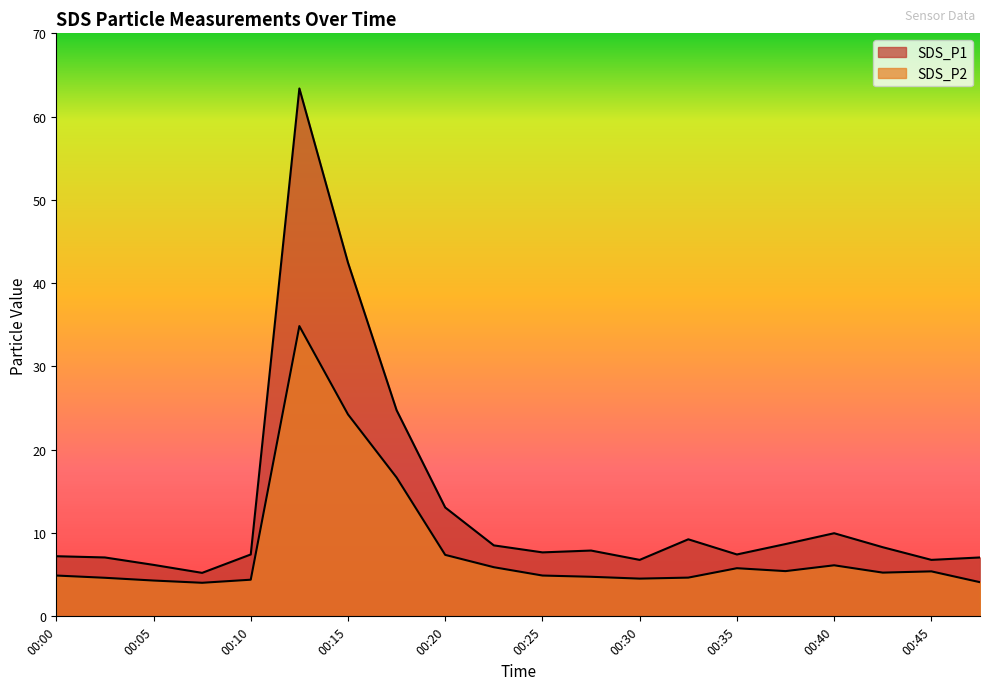

At which label is SDS_P1 closest to 34?

00:15